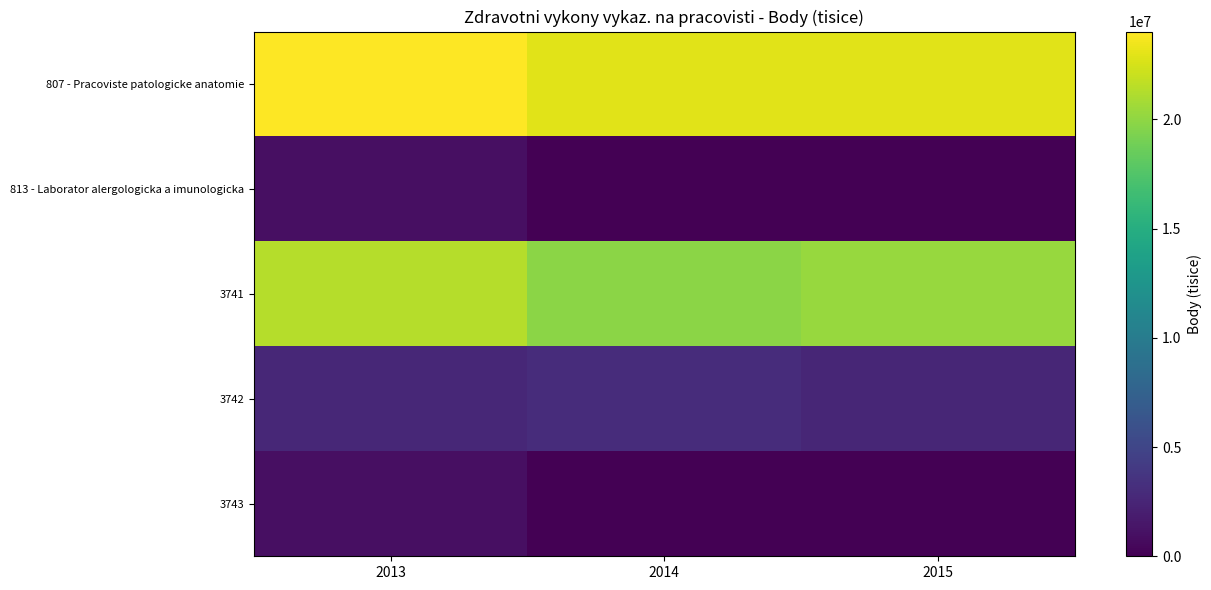

Reading left to right, list all the values displayed in this chart.

807 - Pracoviste patologicke anatomie: 2013=24022606	2014=22903844	2015=22937664
813 - Laborator alergologicka a imunologicka: 2013=939694	2014=1261	2015=0
3741: 2013=21354223	2014=19889325	2015=20332015
3742: 2013=2668383	2014=3014519	2015=2605649
3743: 2013=939694	2014=1261	2015=0